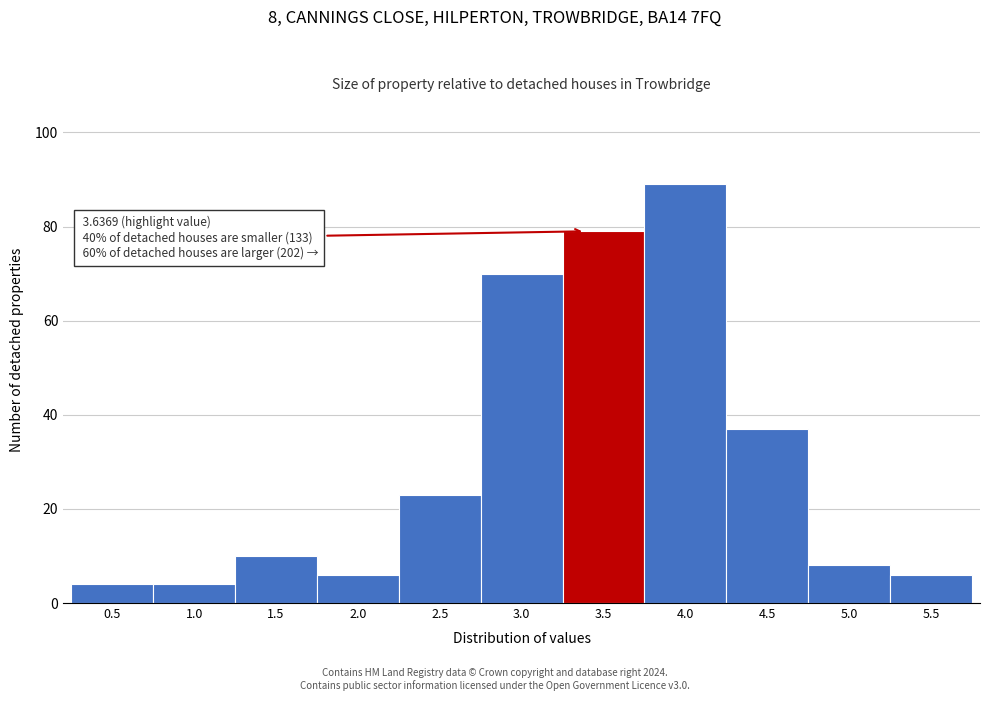

Reading left to right, what are all the values shown in this chart?

4	4	10	6	23	70	79	89	37	8	6